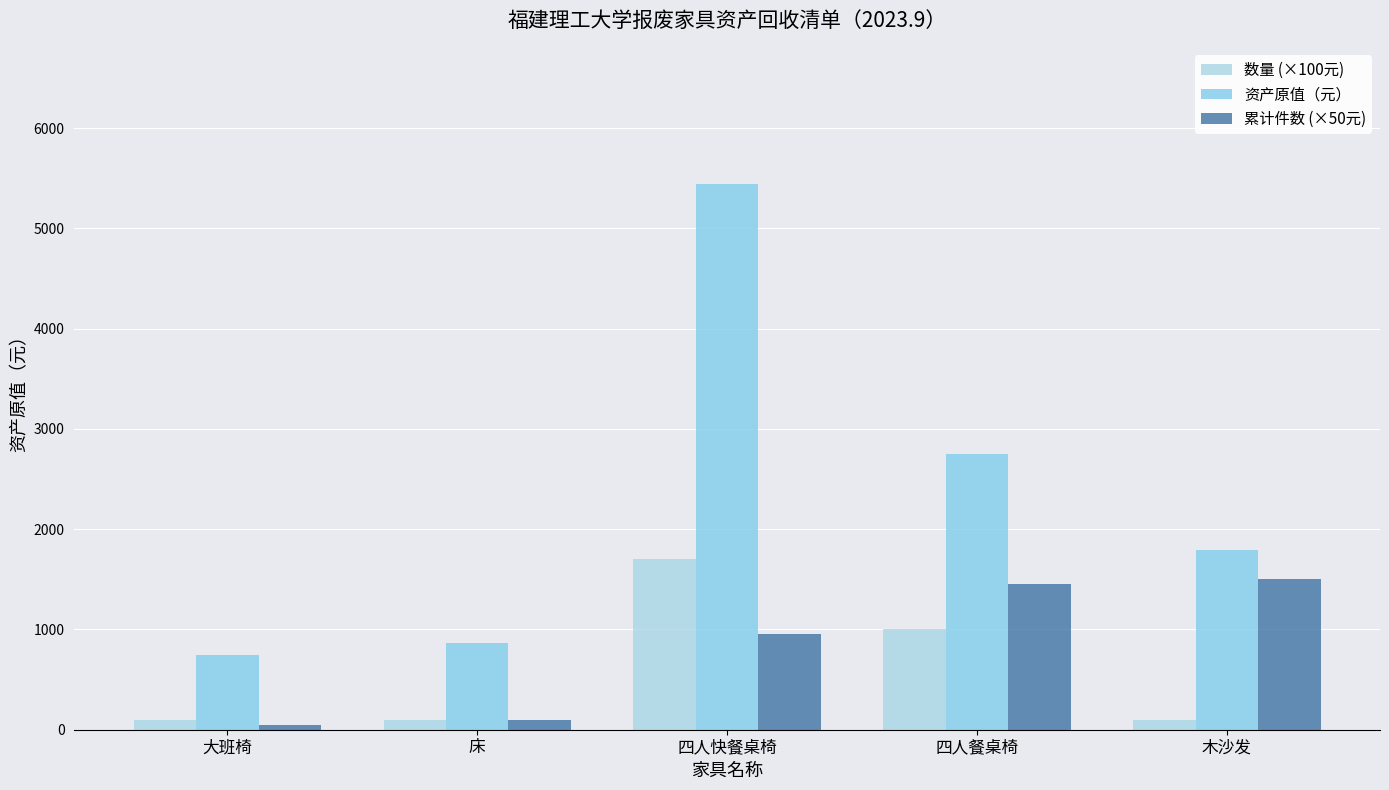

What is the sum of all 累计件数 (×50元) values?

4050